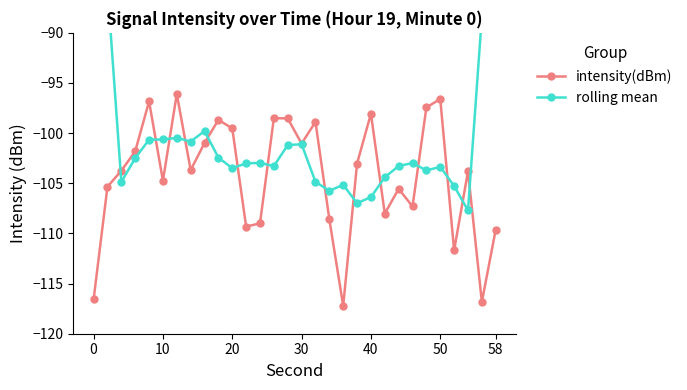

What is the lowest value of the intensity(dBm) series?

-117.2